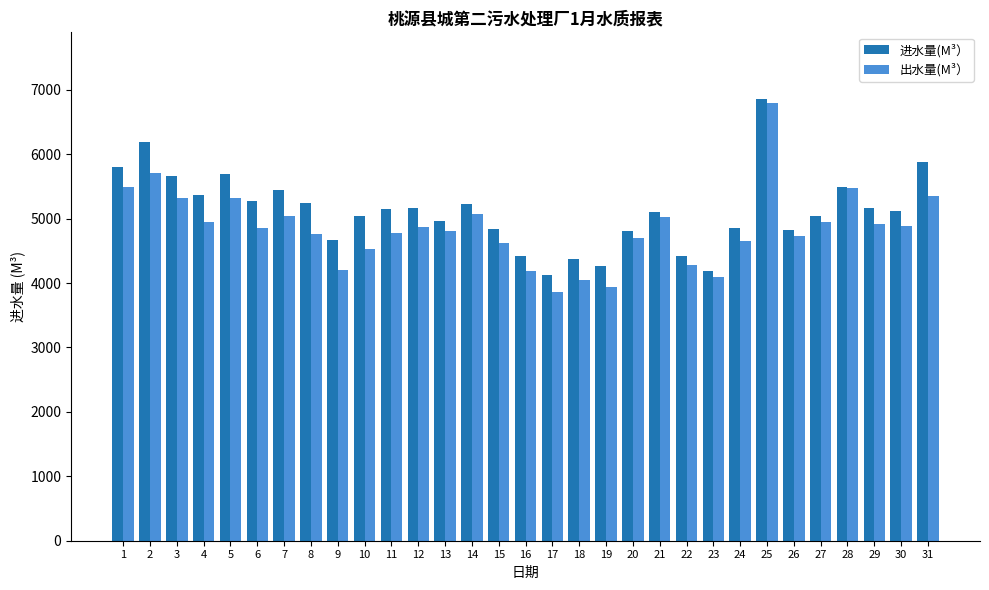

List the series in order of their peak value, lowest first.

出水量(M³）, 进水量(M³）